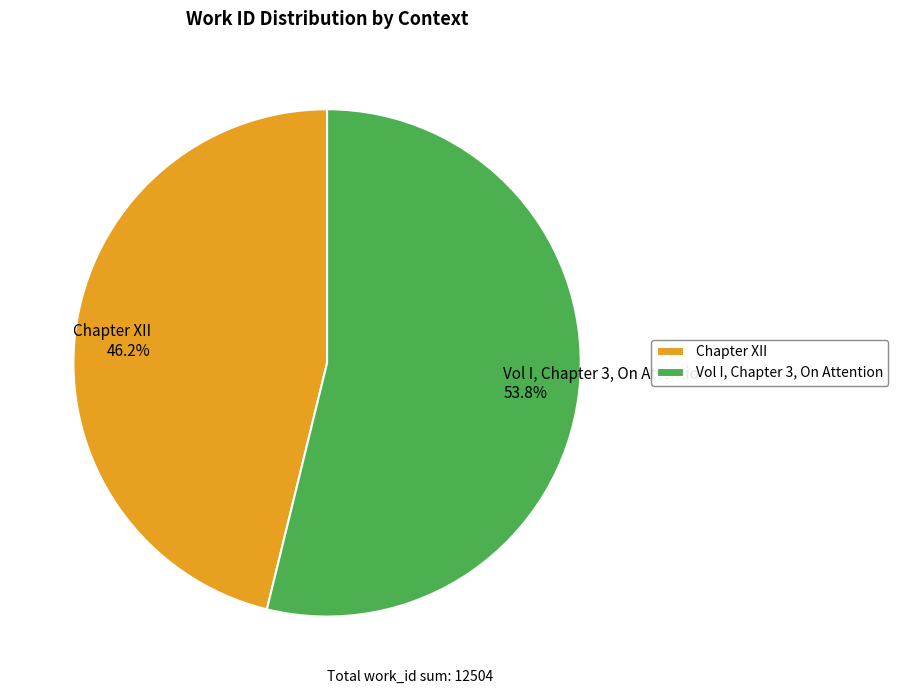

What is the smallest slice in the pie chart?

Chapter XII